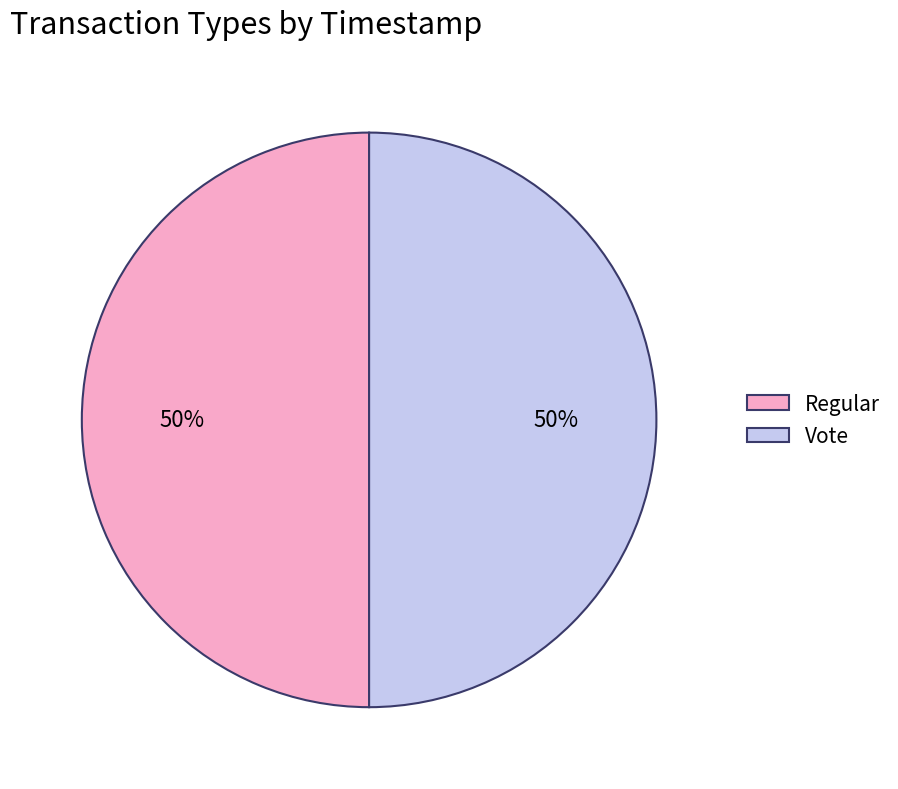

To the nearest percent, what is the combined percentage of Regular and Vote?

100%